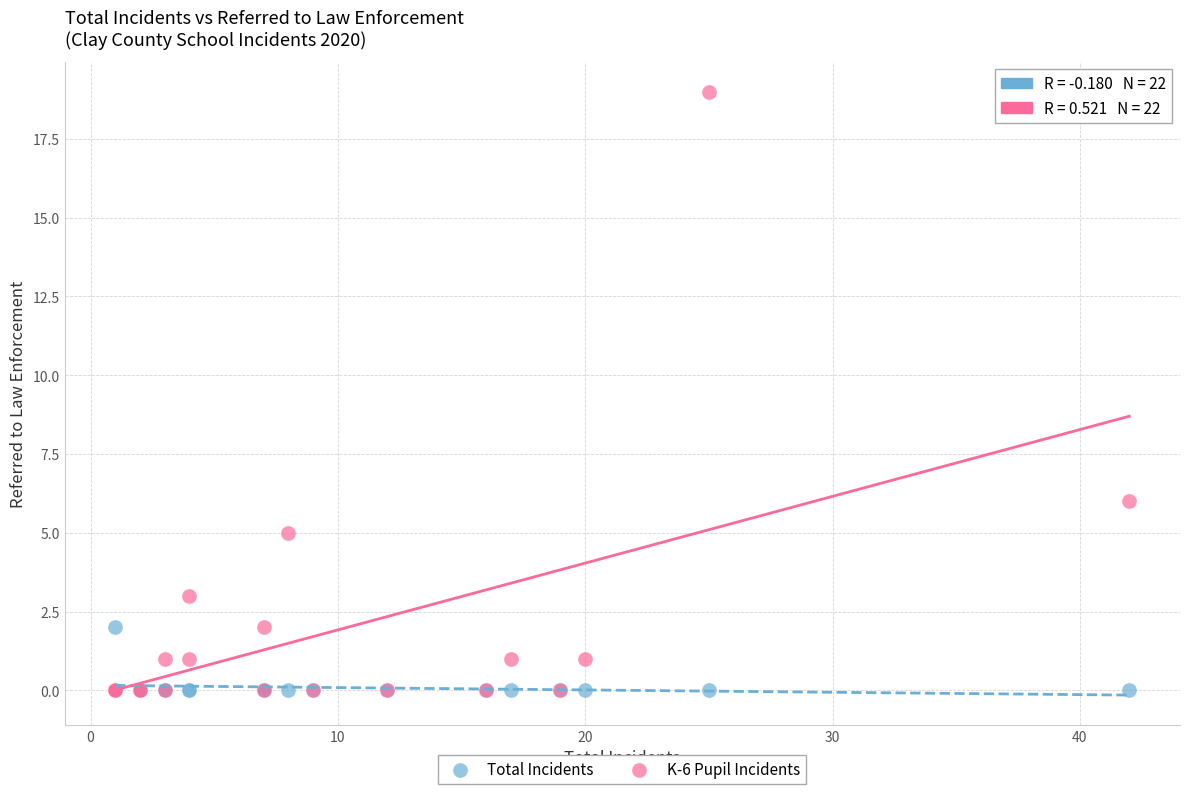

Across all series, what Y value is closest to 9?

6